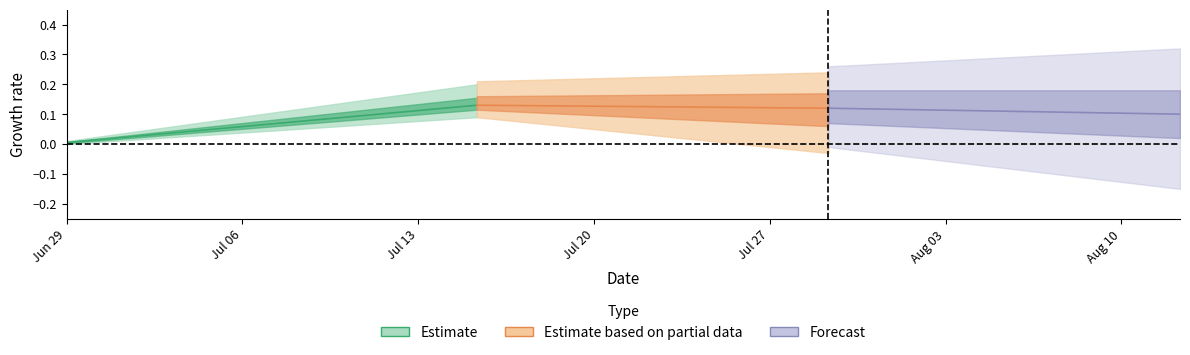

True or false: actual and low cross at least once.

False